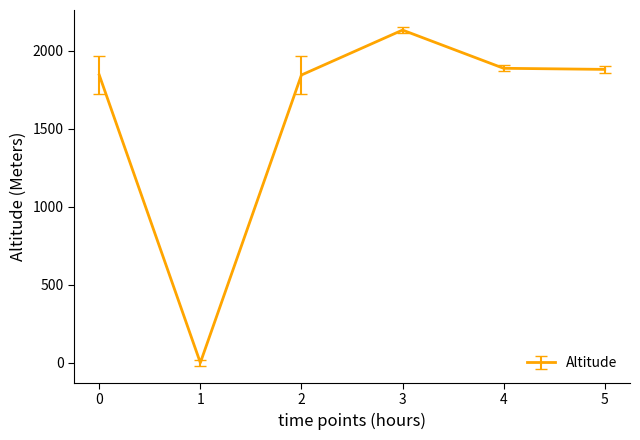

At which category does the data reach its first local valley?

1